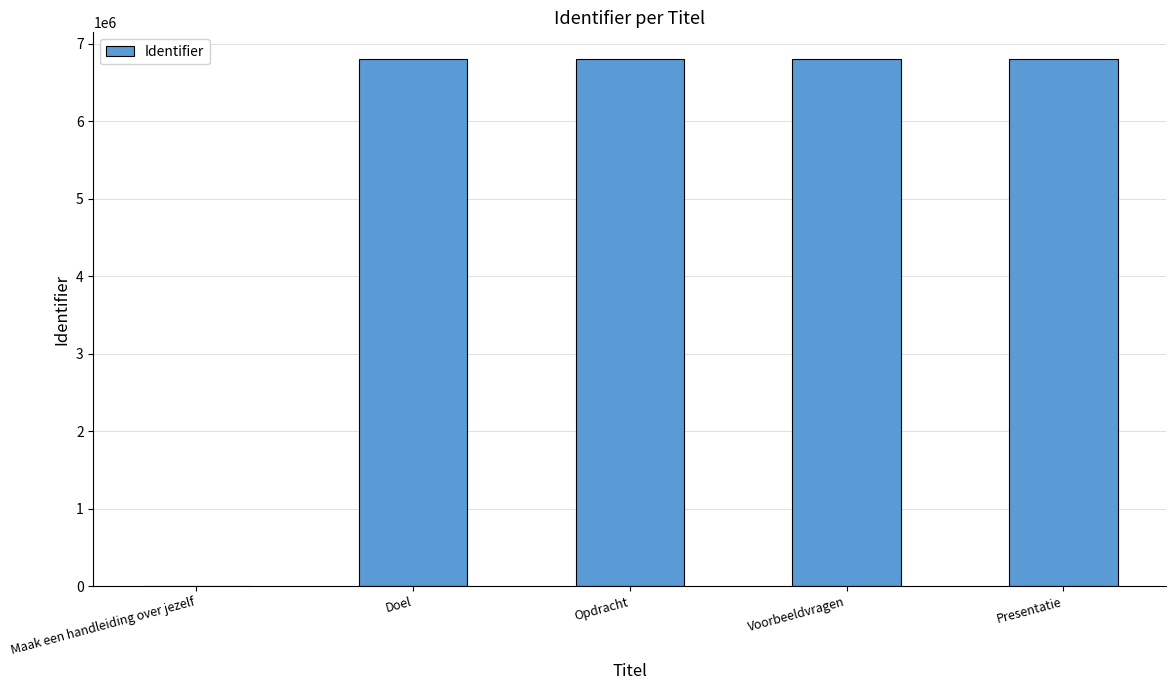

What is the difference between the values at Opdracht and Presentatie?

2